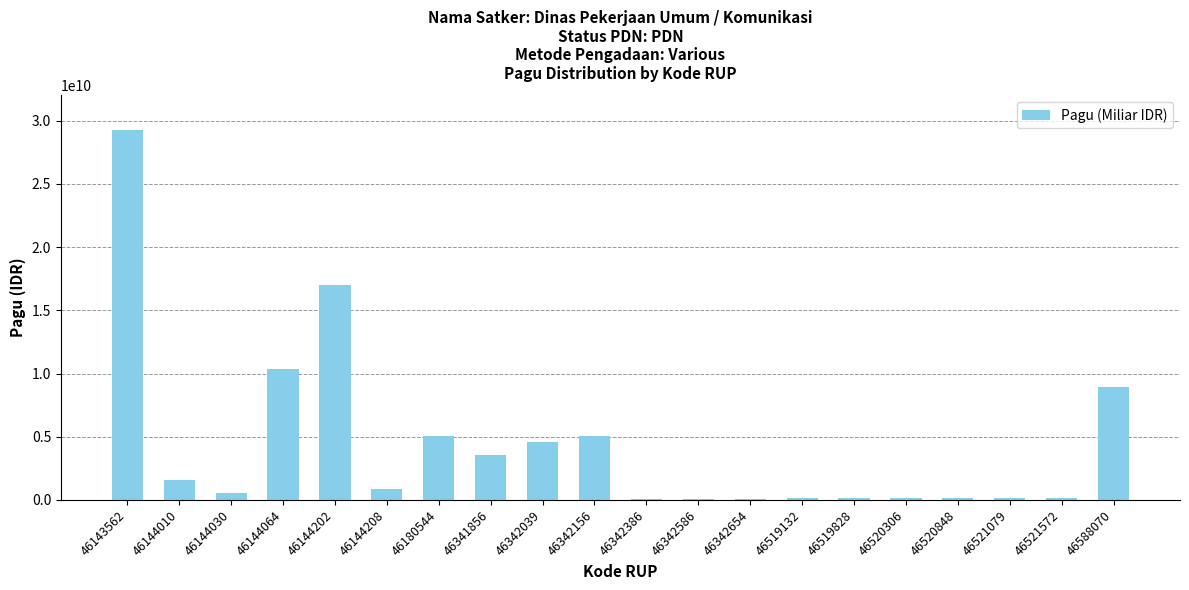

Approximately how many times larger is the value at 46144208 compared to 46341856?

0.3